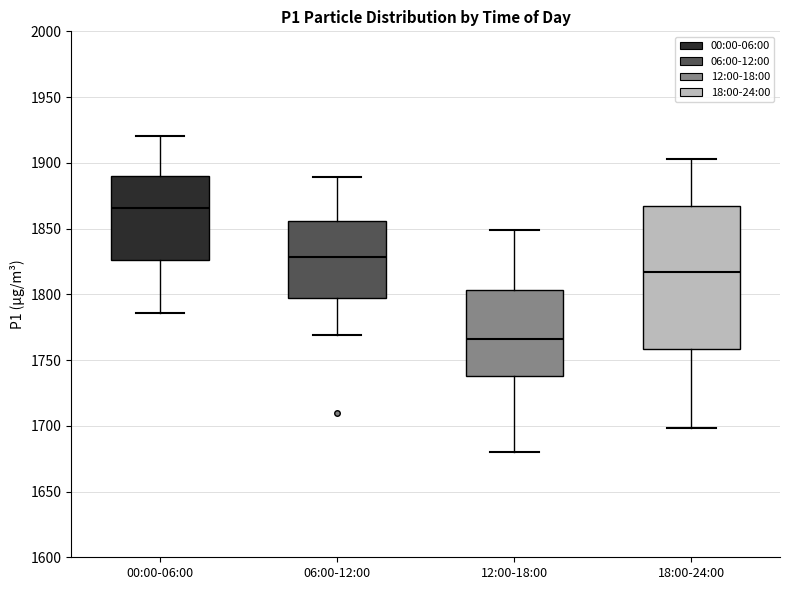

Reading left to right, read every box against the y-axis: the position of its median line, the range the box covers, and the ends of its whiskers. The values are not printed on the chart, so give them approximately, as read against the axis.

00:00-06:00: median 1865, box 1825 to 1890, whiskers 1785 to 1920
06:00-12:00: median 1830, box 1795 to 1855, whiskers 1770 to 1890
12:00-18:00: median 1765, box 1740 to 1805, whiskers 1680 to 1850
18:00-24:00: median 1815, box 1760 to 1865, whiskers 1700 to 1905